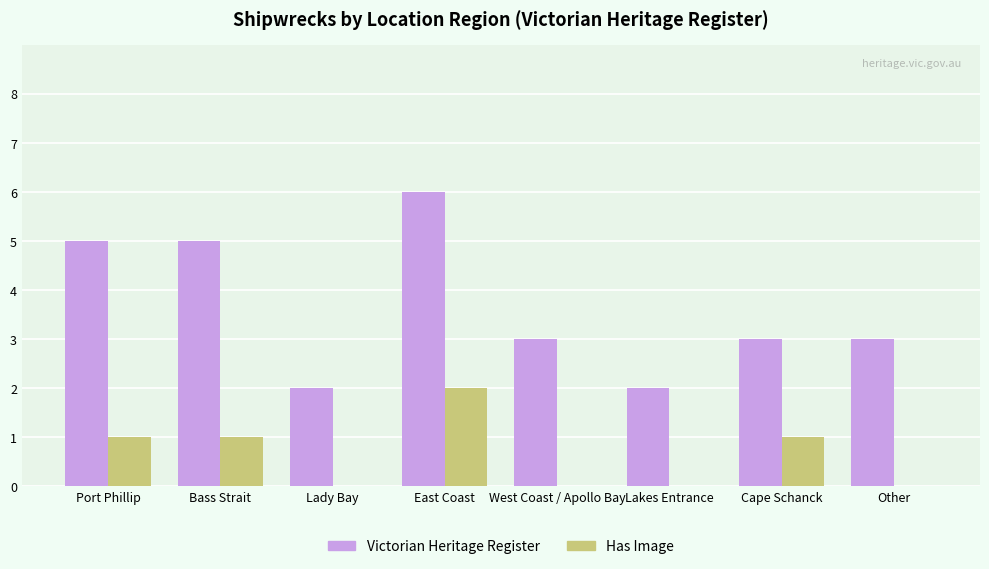

Which category has the highest value across all series?

East Coast